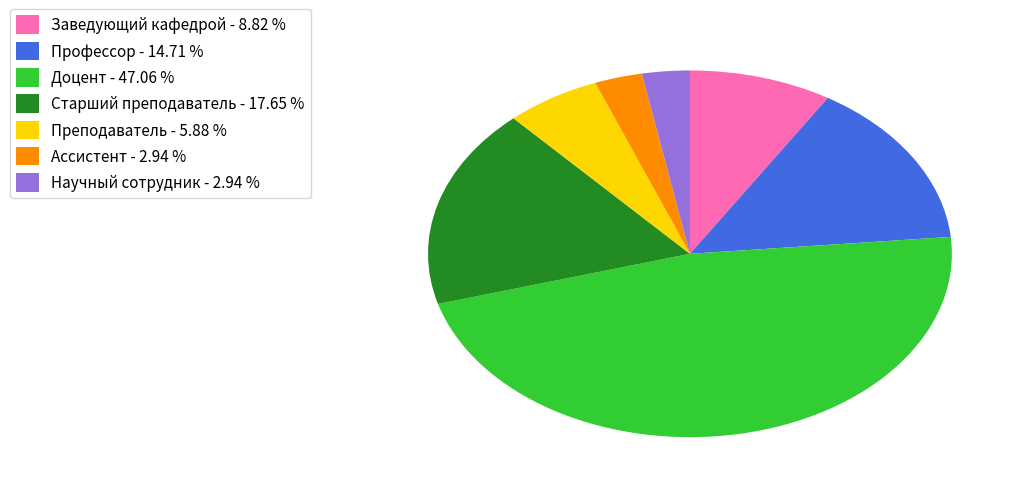

Which has a higher value, Профессор - 14.71 % or Старший преподаватель - 17.65 %?

Старший преподаватель - 17.65 %